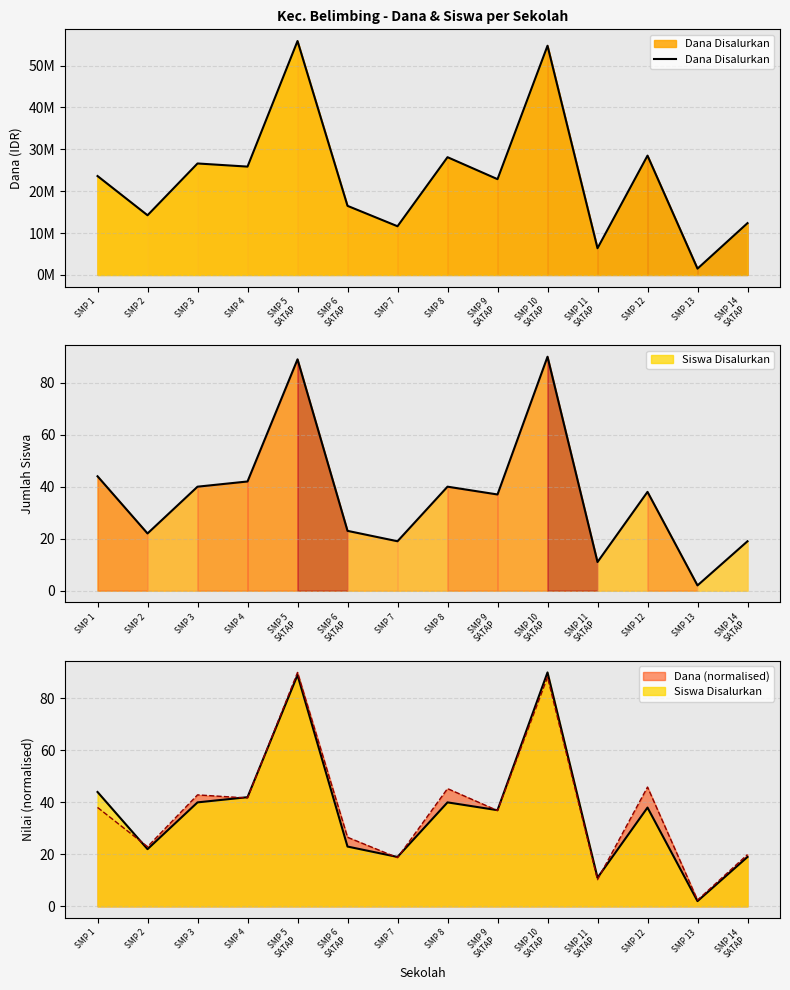

What is the label of the 12th point from the left?

SMP 12